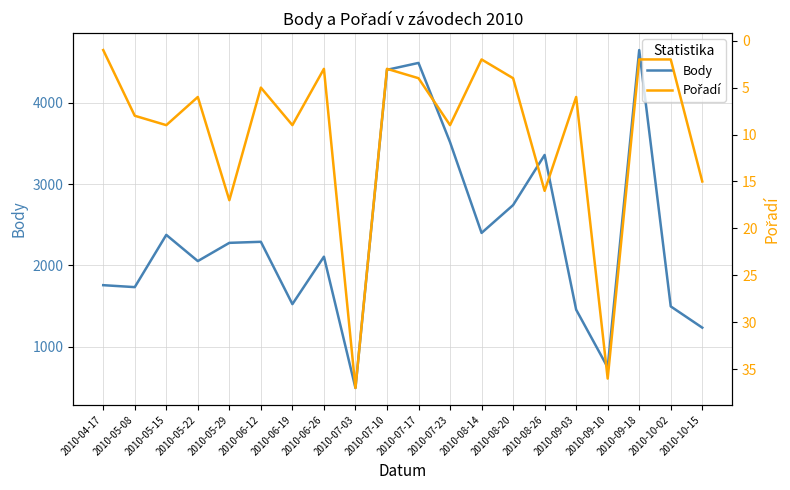

Where is the first local minimum for Body?

2010-05-08